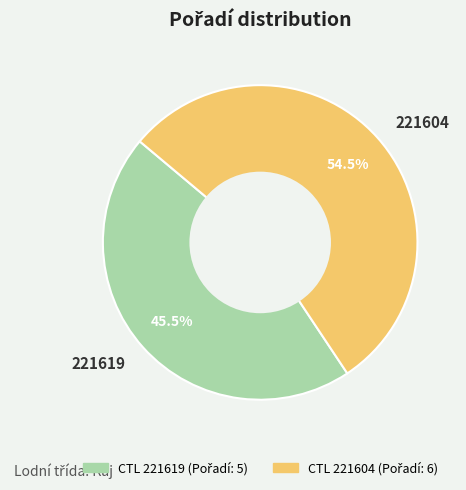

Approximately how many times larger is the value at 221604 compared to 221619?

1.2